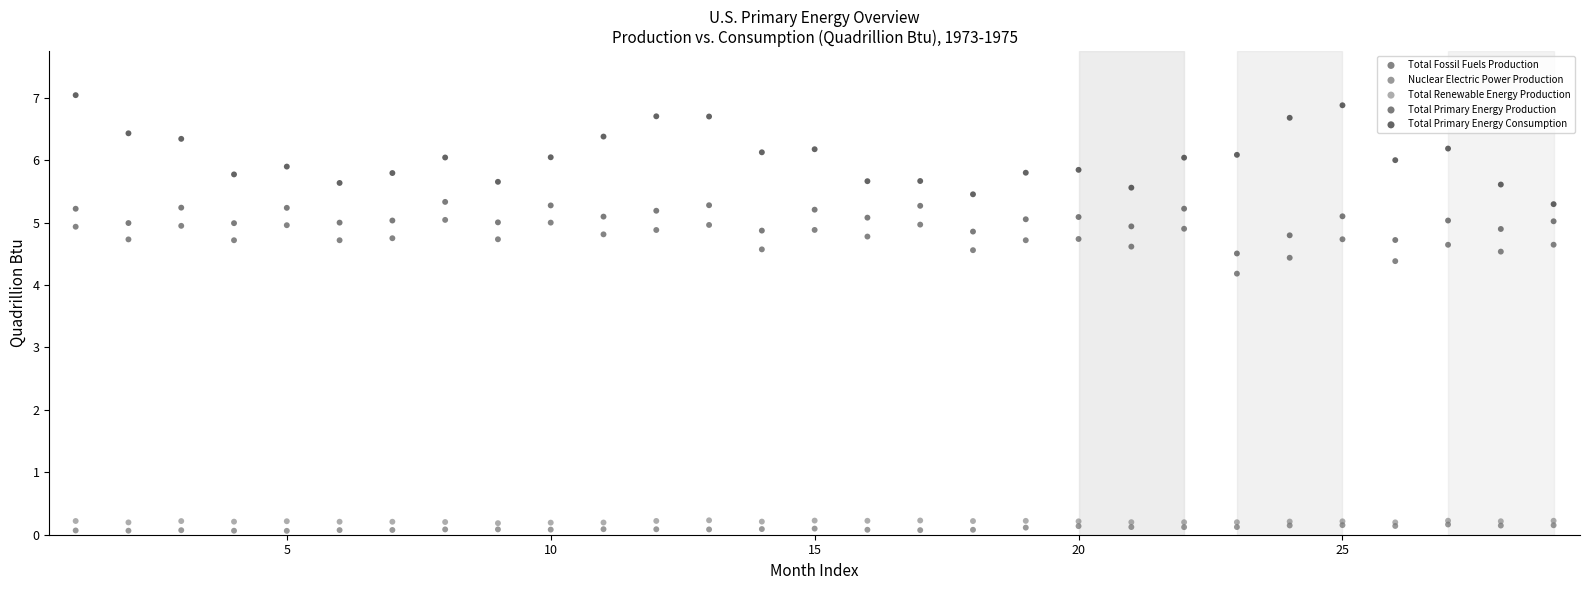

Which series contains the lowest Y value?

Nuclear Electric Power Production